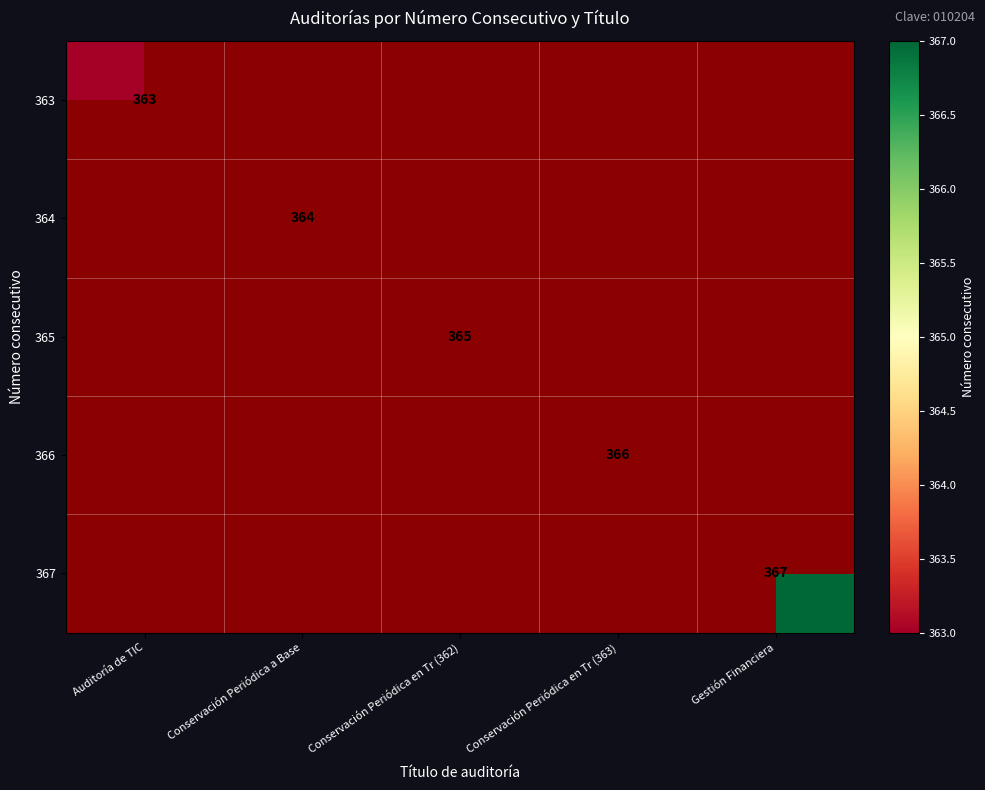

True or false: 365 has a value of 365 at Conservación Periódica en Tr (362).

True